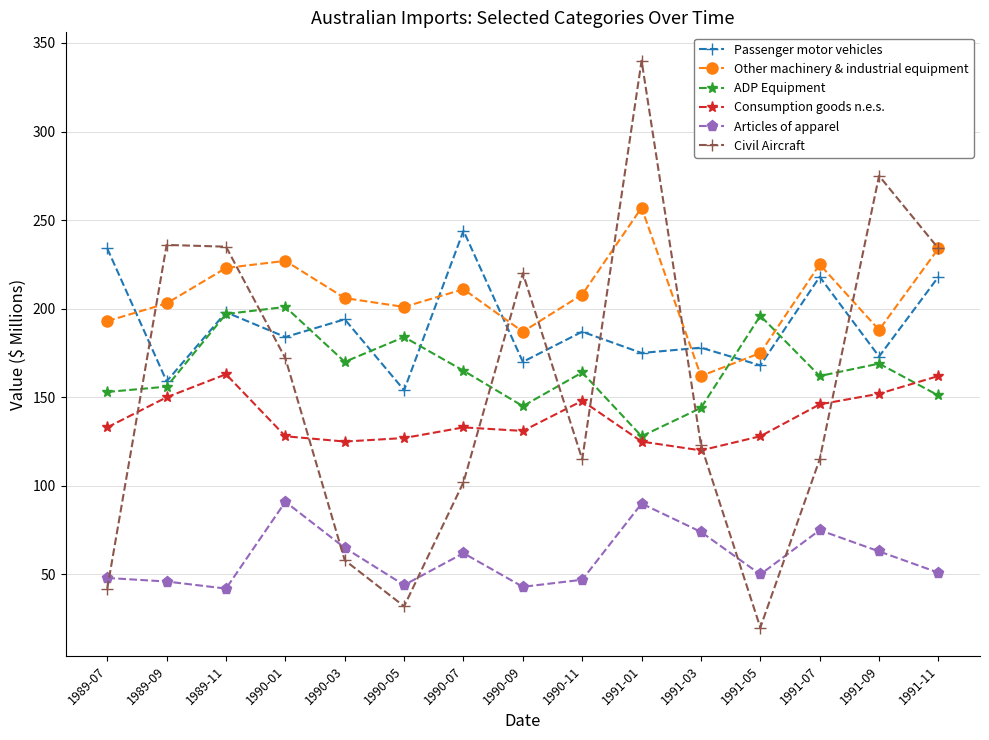

What is the smallest value displayed?

20